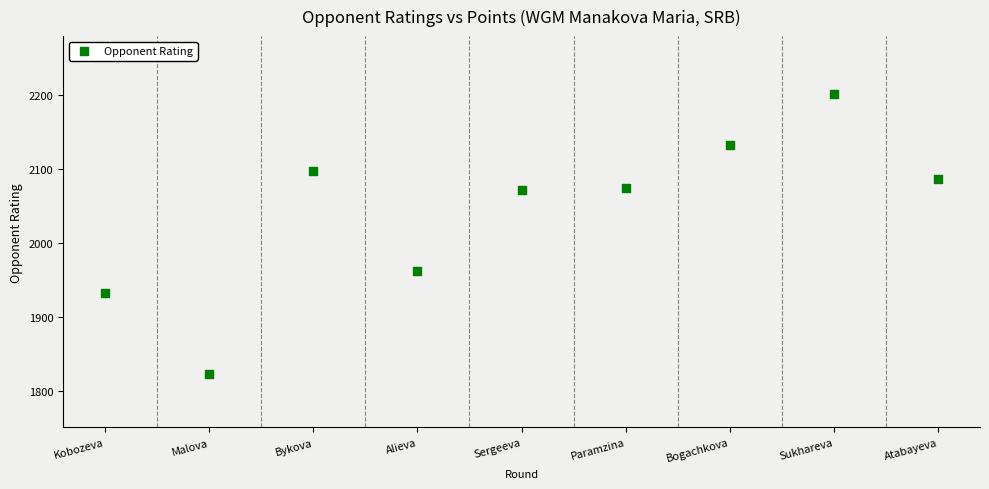

What Y value in the scatter plot is closest to 2012?

1962